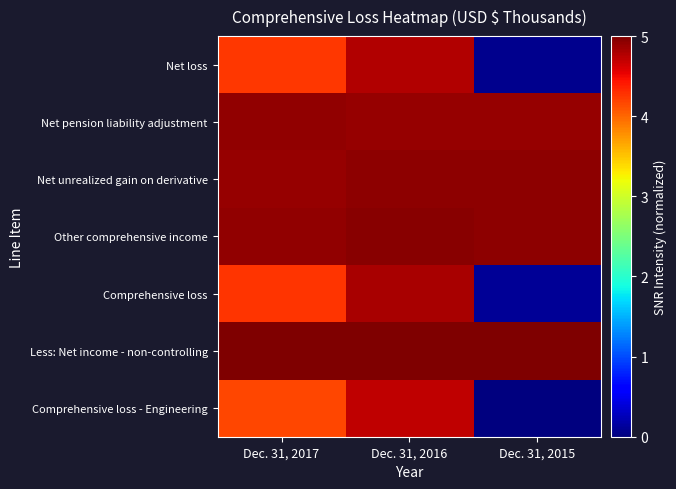

Which category has the lowest value across all series?

Dec. 31, 2015